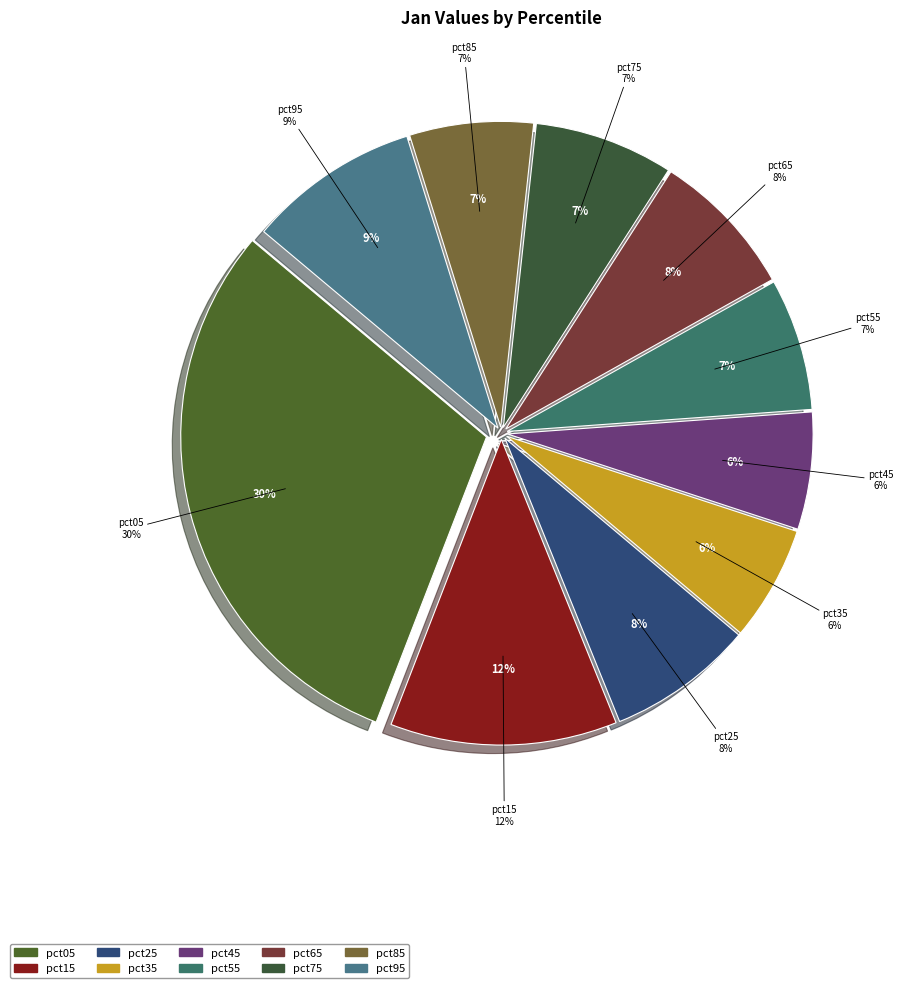

How many slices are in this pie chart?

10